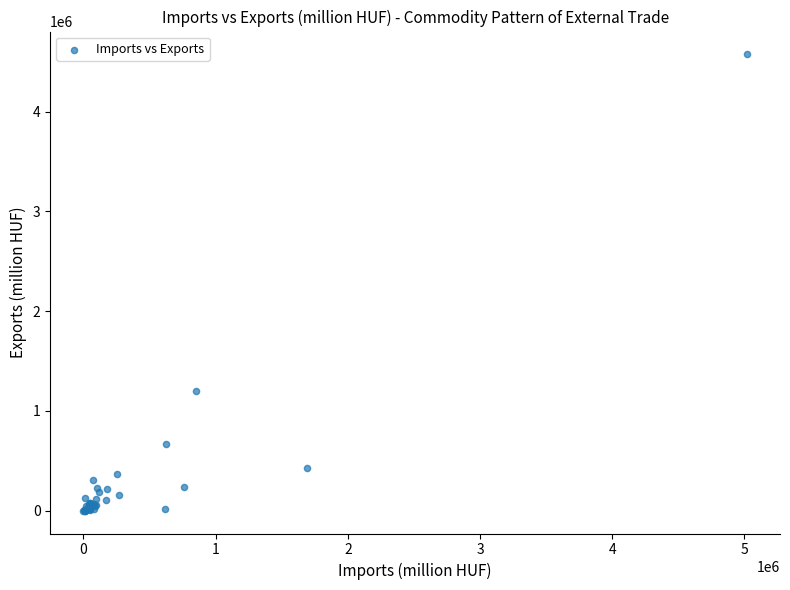

What Y value in the scatter plot is closest to 2287222?

1201082.5